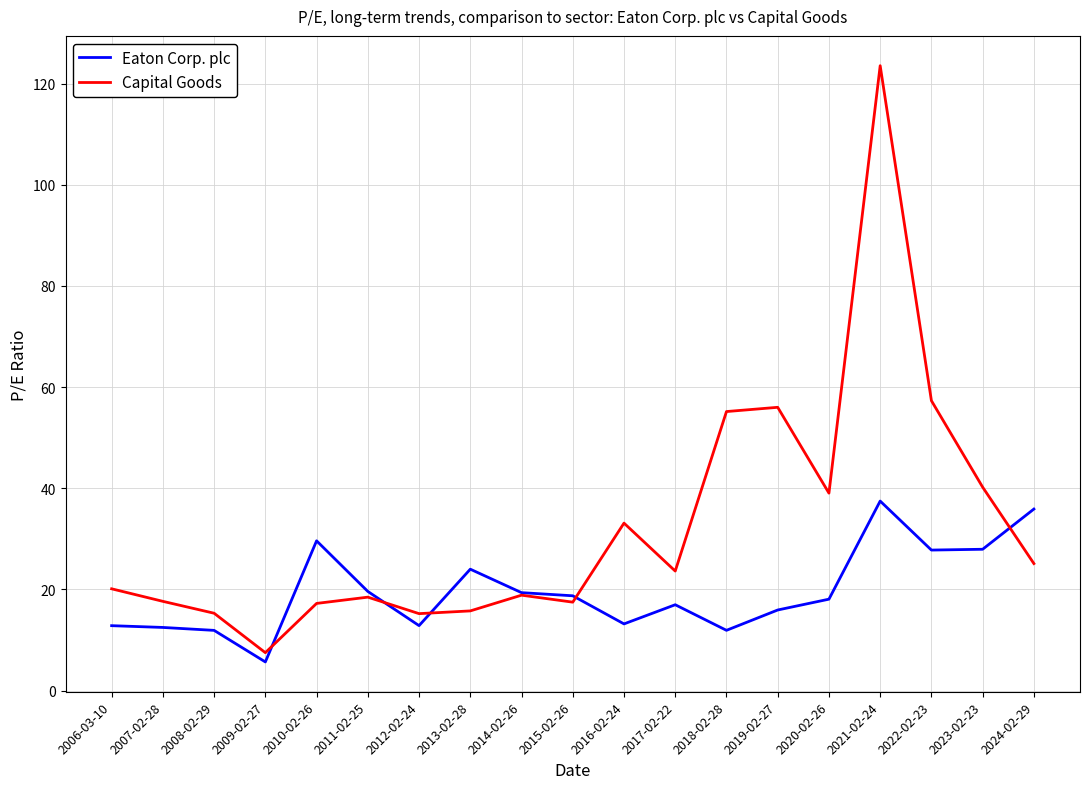

True or false: Capital Goods has more than 1 interior local peaks.

True